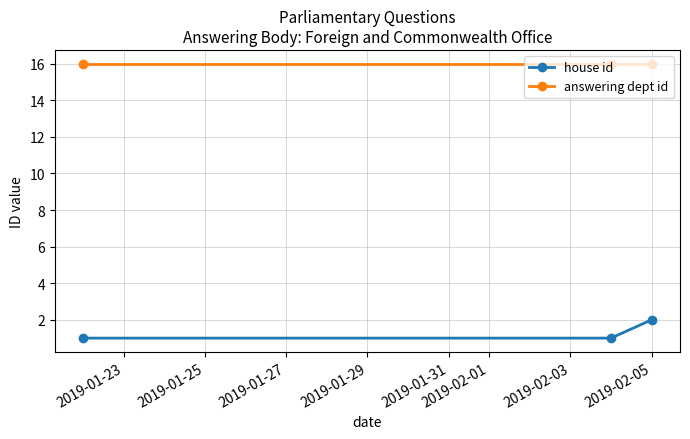

Rank the series by their average value, from lowest to highest.

house id, answering dept id